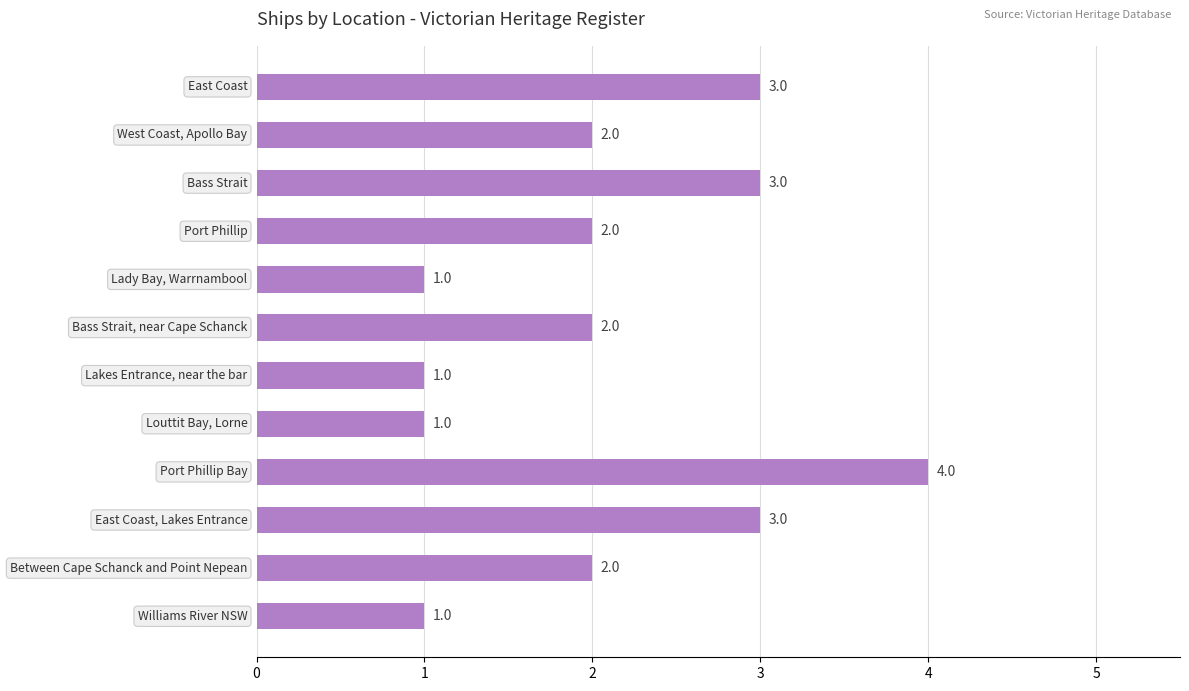

Are the bars grouped side by side (vs. stacked)?

No